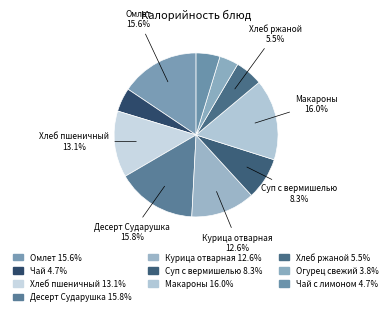

How many slices are in this pie chart?

10